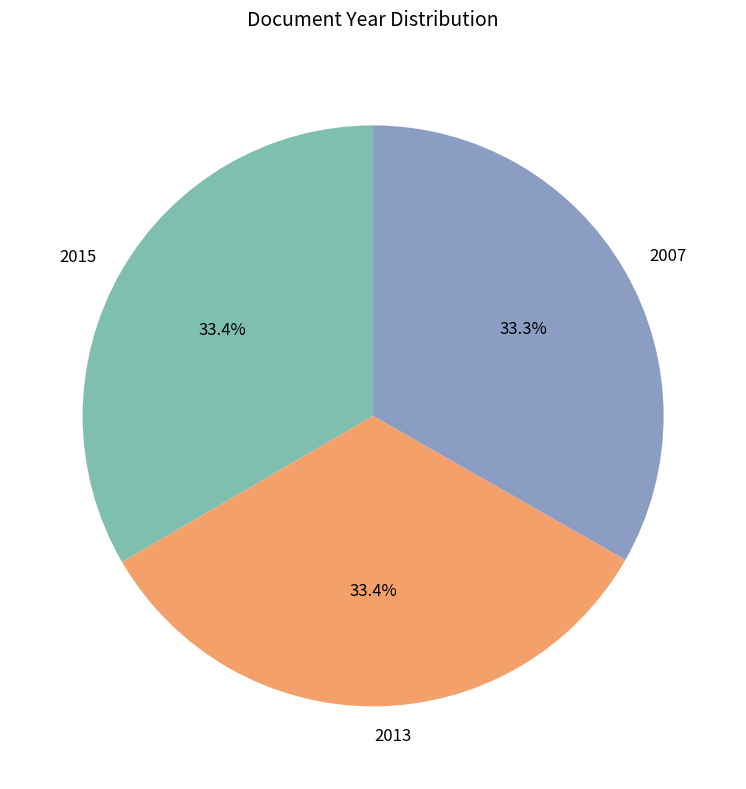

The 2015 slice represents 33% of the pie. True or false?

True